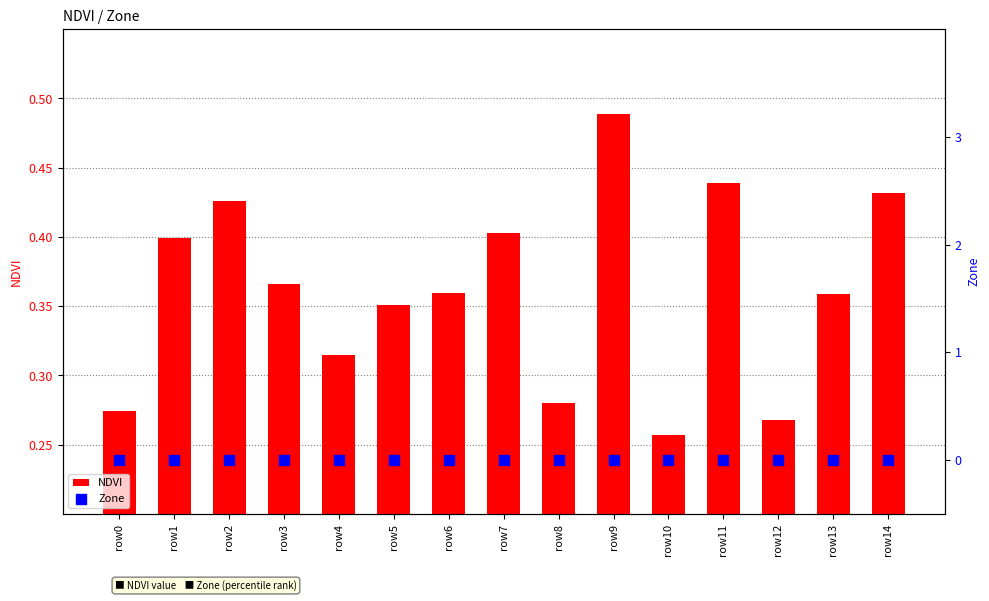

Is the value of NDVI at row3 greater than the value of Zone at row3?

Yes